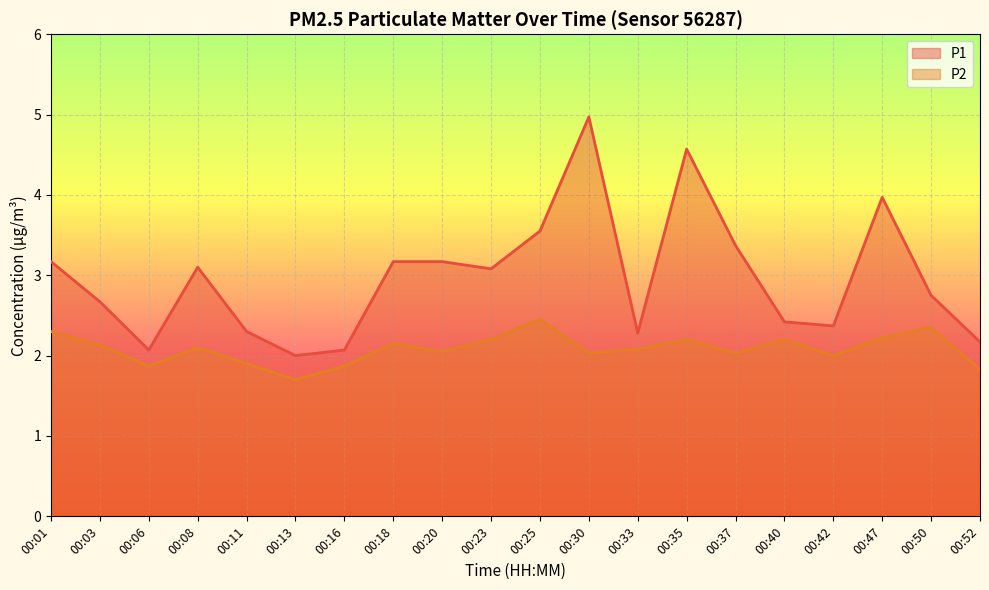

True or false: P1 has more than 1 points higher than both neighbors.

True